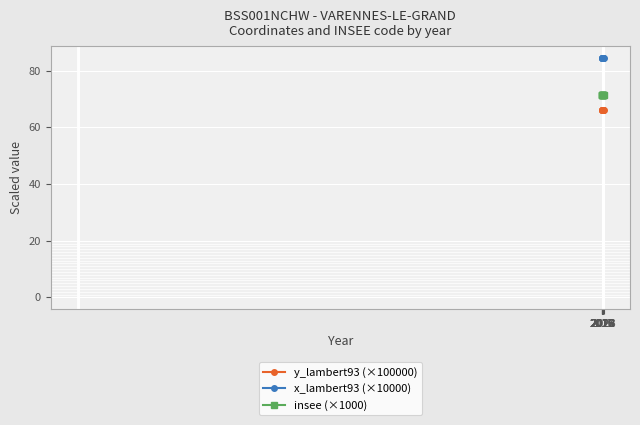

What is the value of the y_lambert93 (×100000) point at the 3rd from the left?

66.2